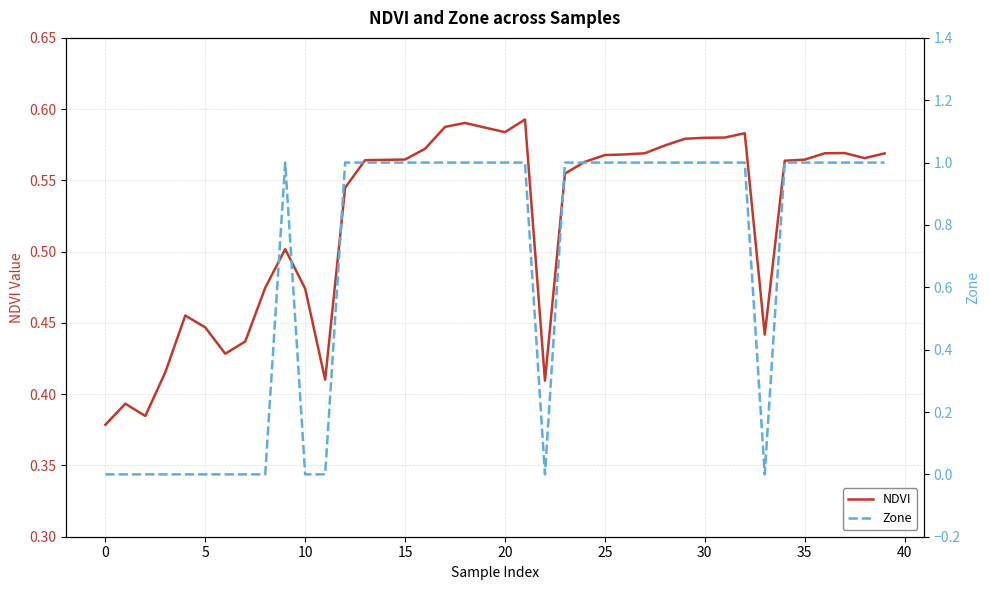

What is the average value of the NDVI series?

0.5